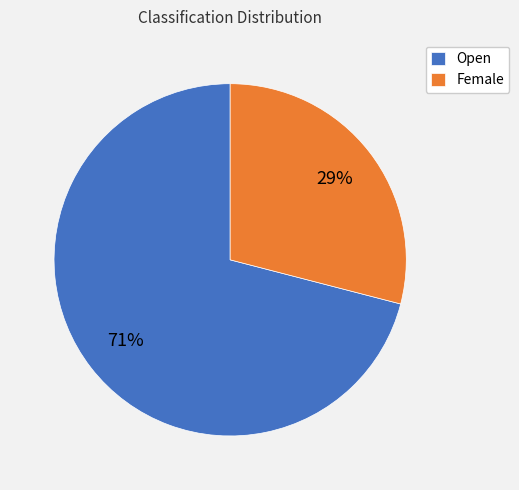

How many slices are in this pie chart?

2